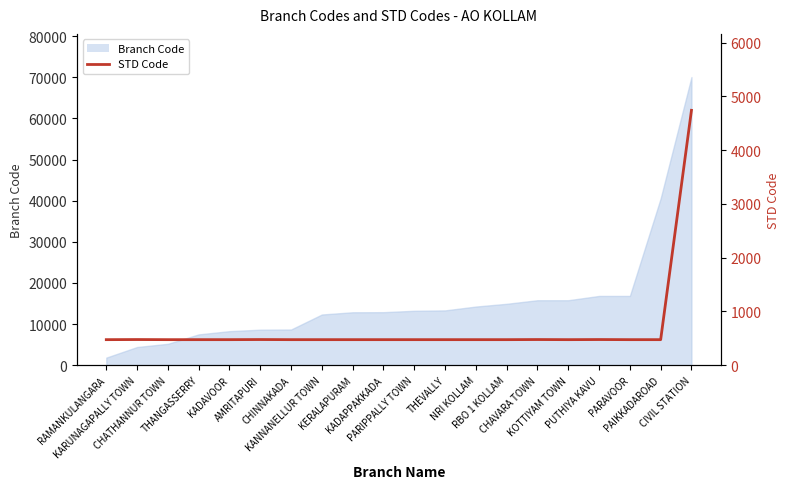

What position from the left is PARIPPALLY TOWN?

11